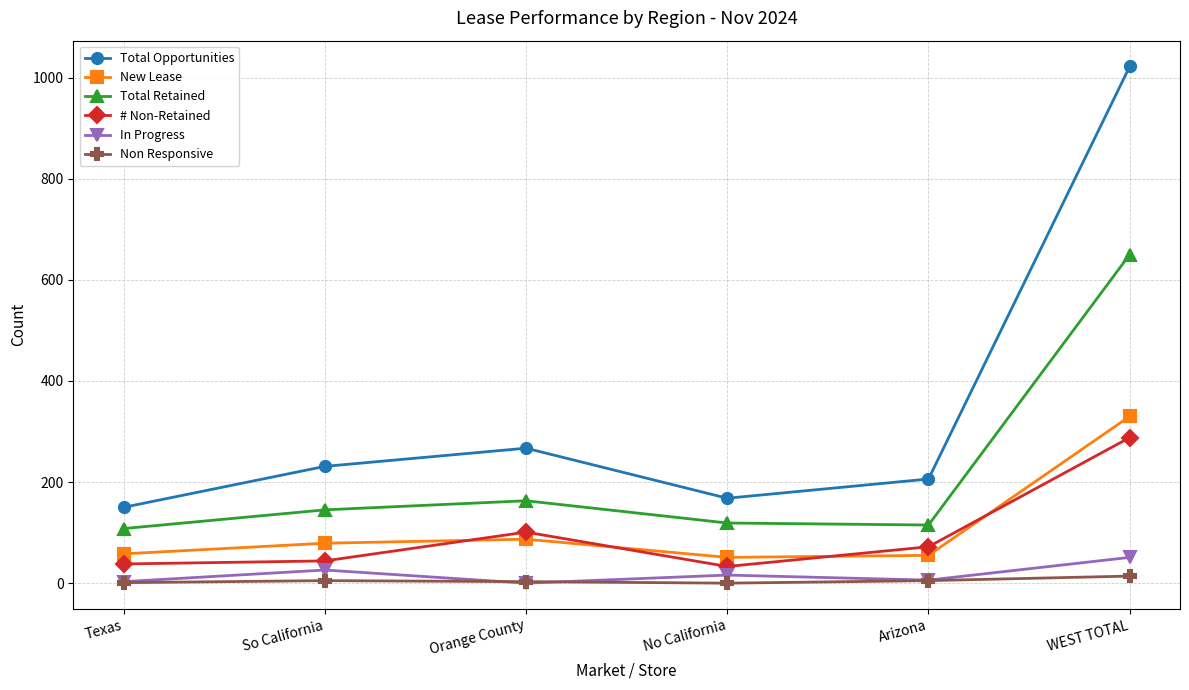

How many data points in Total Opportunities are less than 231?

3